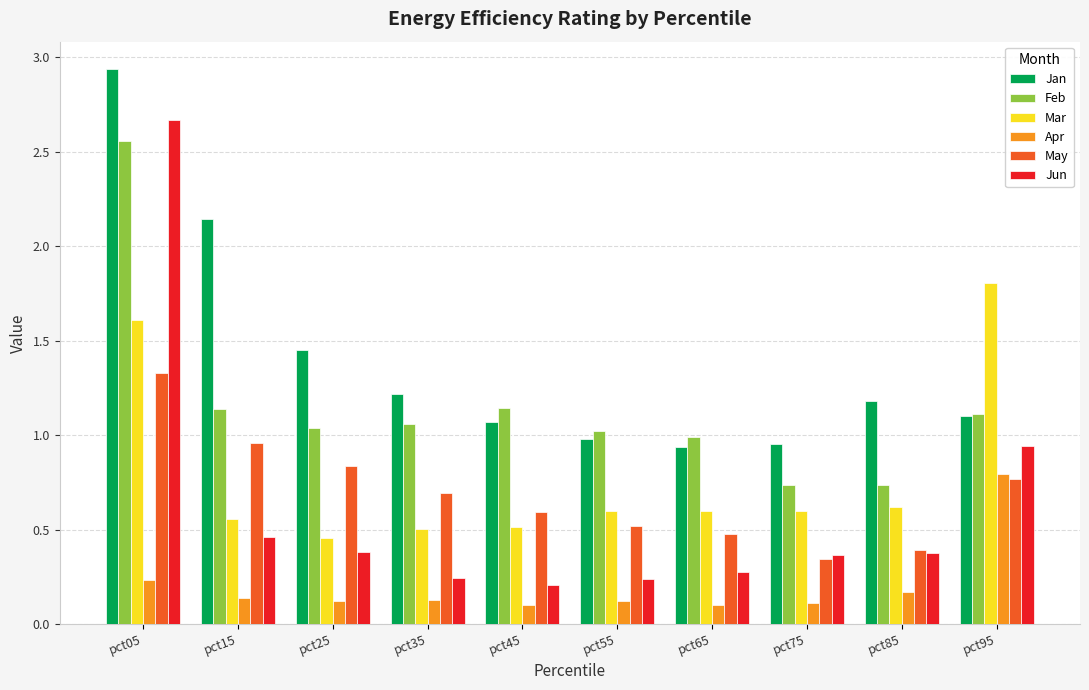

Which category has the highest value across all series?

pct05